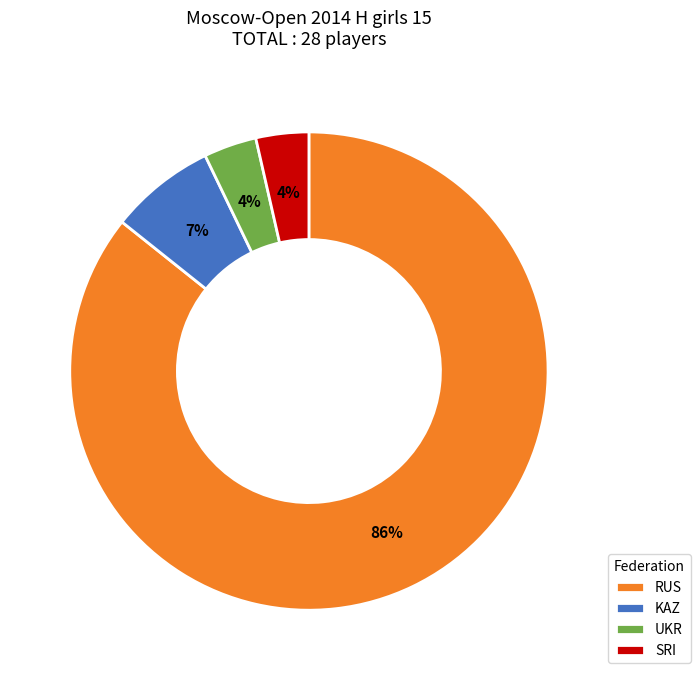

How many segments does this pie chart have?

4